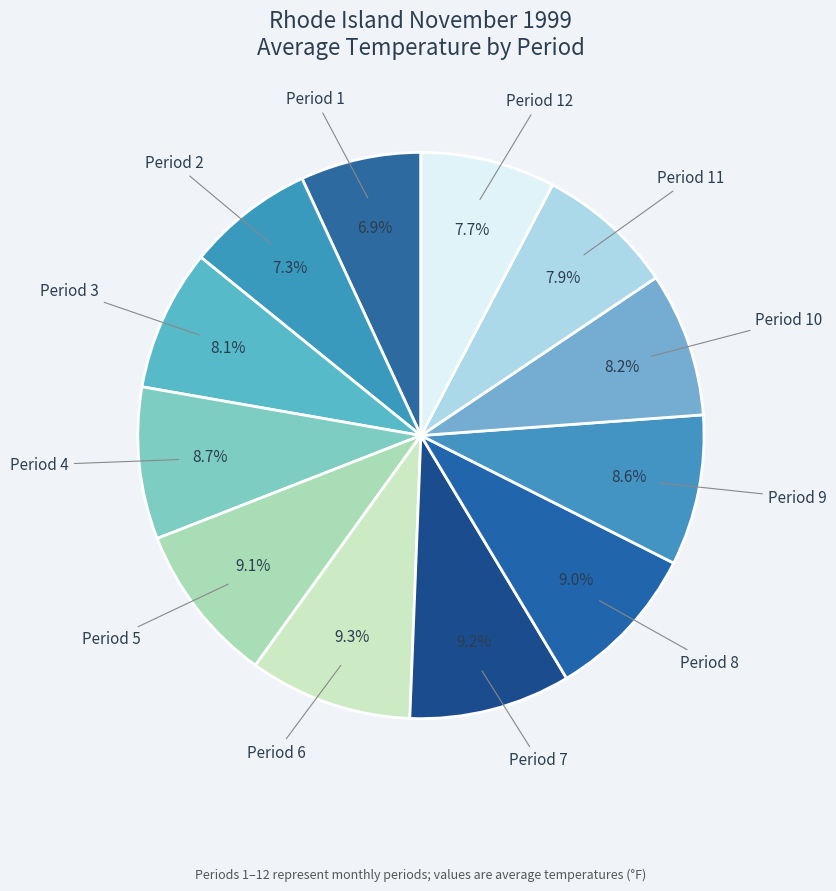

Between Period 9 and Period 1, which is larger?

Period 9